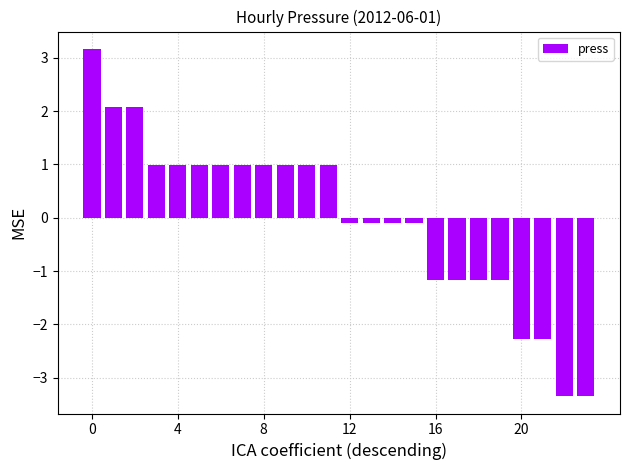

What is the minimum value shown in the chart?

-3.3